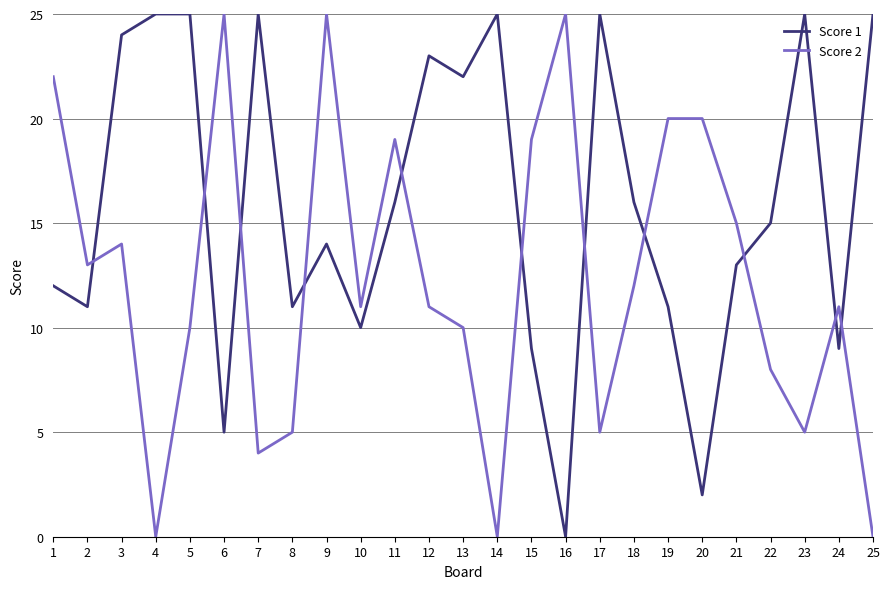

List the series in order of their overall mean, highest first.

Score 1, Score 2